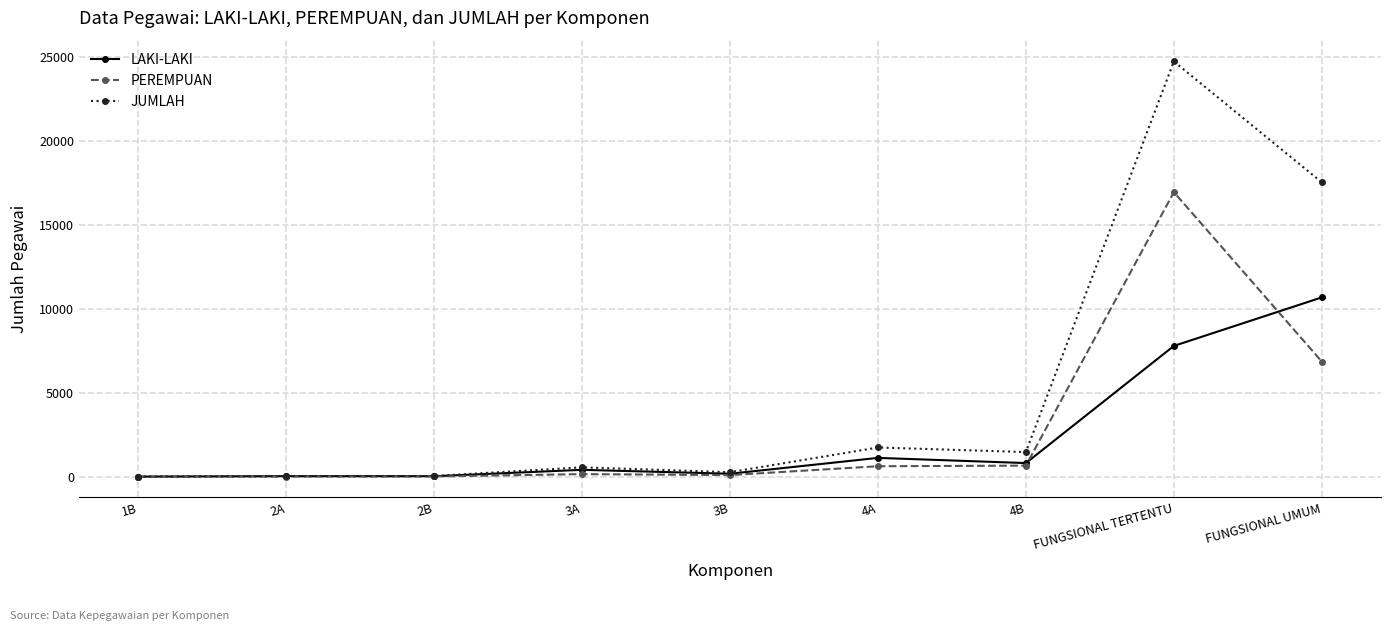

What is the maximum value for LAKI-LAKI?

10688